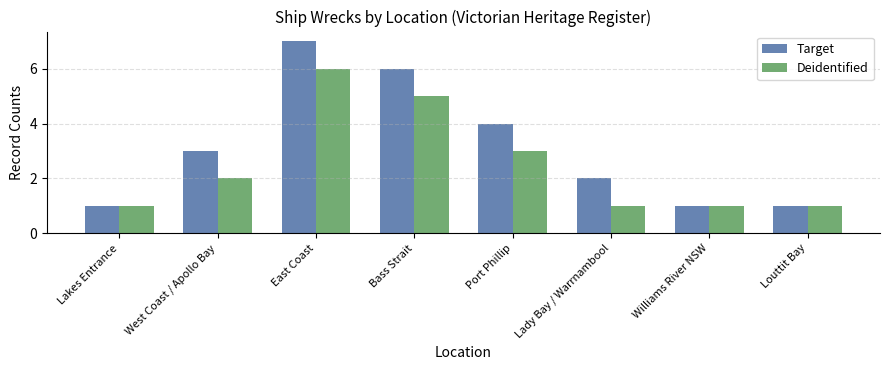

The value of Target at Lady Bay / Warrnambool is 2. True or false?

True